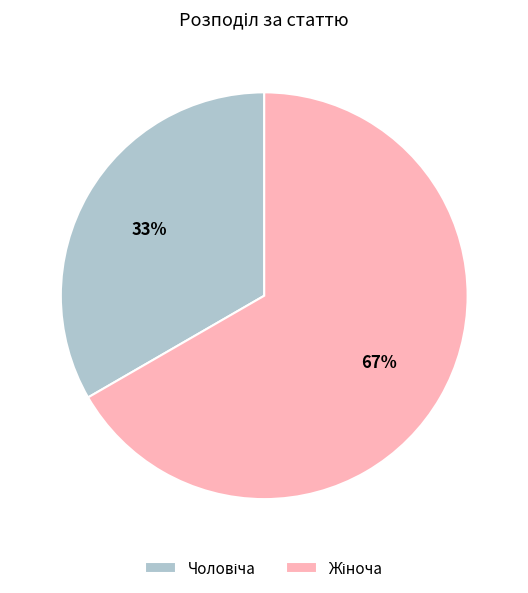

Does any single category account for the majority?

Yes